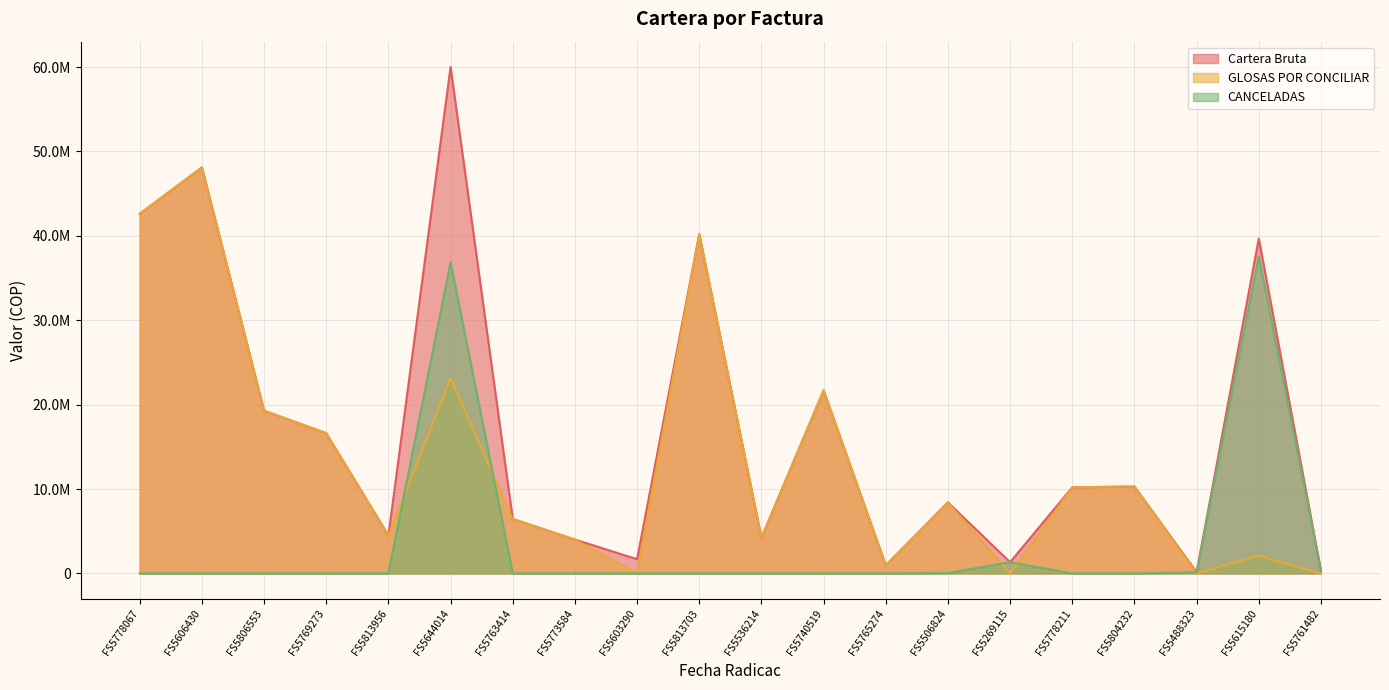

Is it true that GLOSAS POR CONCILIAR equals 8373573 at FS5506824?

True